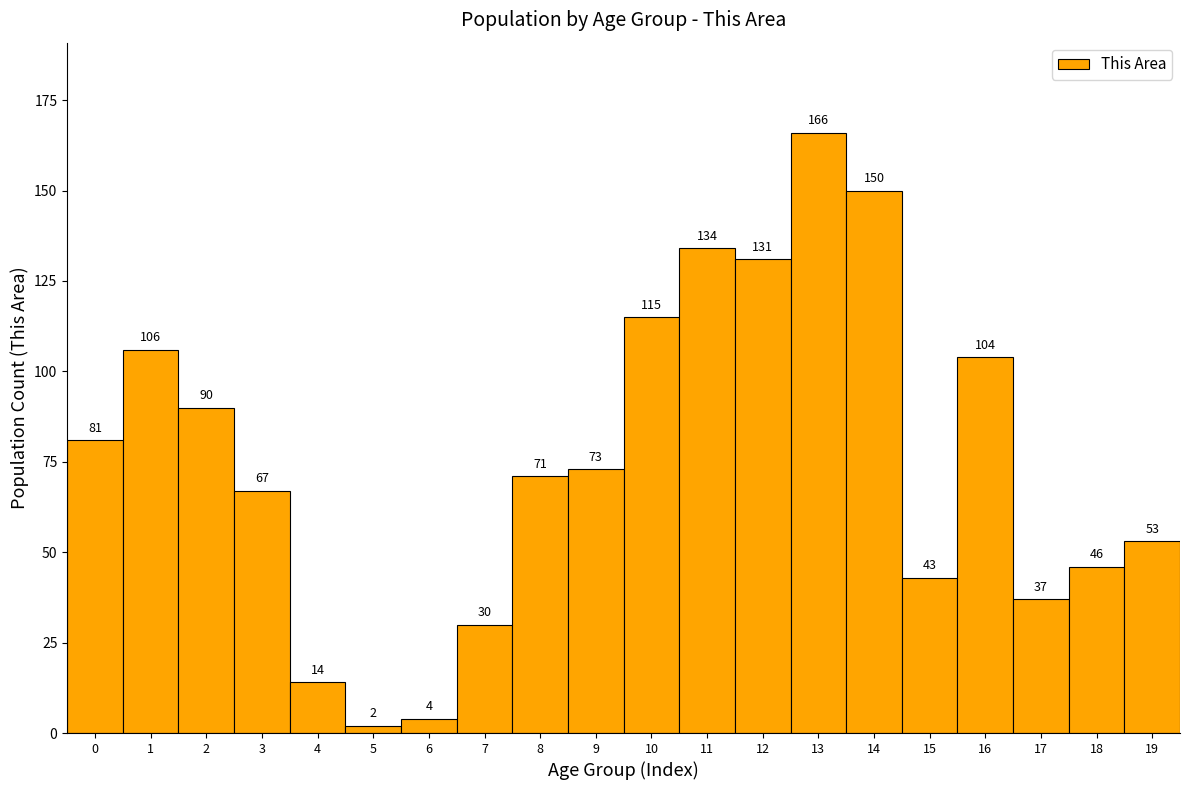

Reading left to right, list every bar in this chart as the range it spans on the x-axis followed by its height.

-0.5 to 0.5: 81
0.5 to 1.5: 106
1.5 to 2.5: 90
2.5 to 3.5: 67
3.5 to 4.5: 14
4.5 to 5.5: 2
5.5 to 6.5: 4
6.5 to 7.5: 30
7.5 to 8.5: 71
8.5 to 9.5: 73
9.5 to 10.5: 115
10.5 to 11.5: 134
11.5 to 12.5: 131
12.5 to 13.5: 166
13.5 to 14.5: 150
14.5 to 15.5: 43
15.5 to 16.5: 104
16.5 to 17.5: 37
17.5 to 18.5: 46
18.5 to 19.5: 53